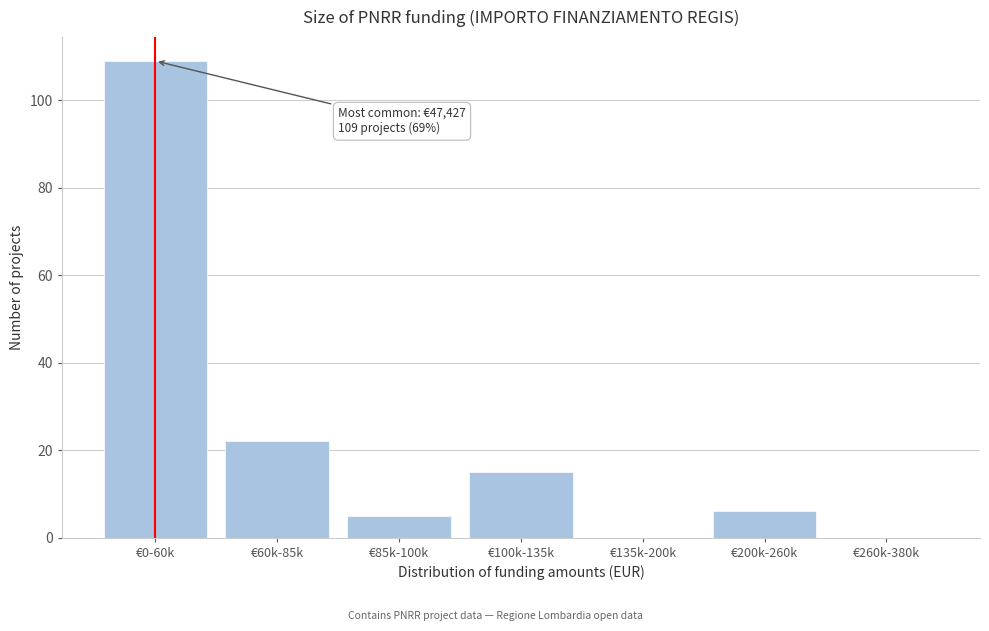

Reading left to right, what are all the values shown in this chart?

€0-60k=109	€60k-85k=22	€85k-100k=5	€100k-135k=15	€135k-200k=0	€200k-260k=6	€260k-380k=0